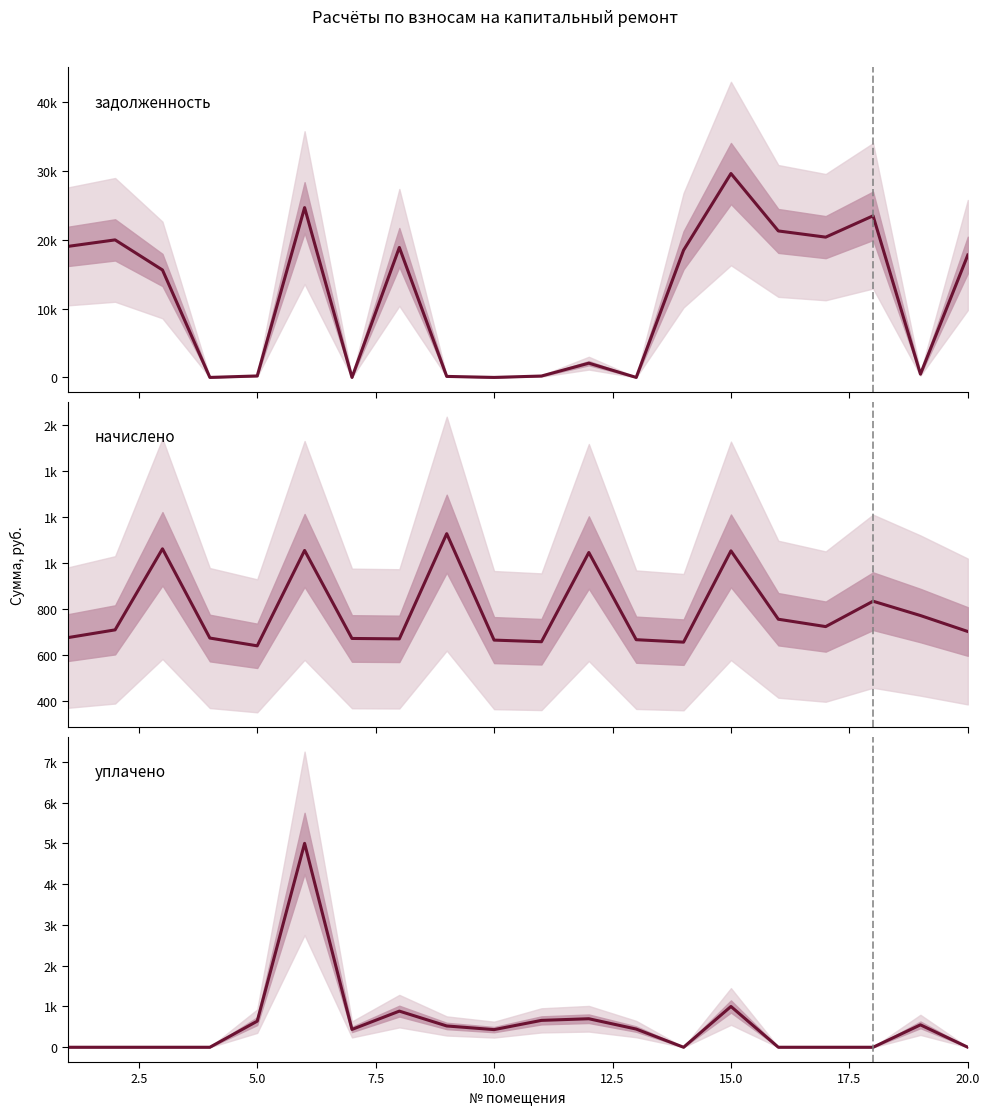

What is the average value of the начислено series?

791.7